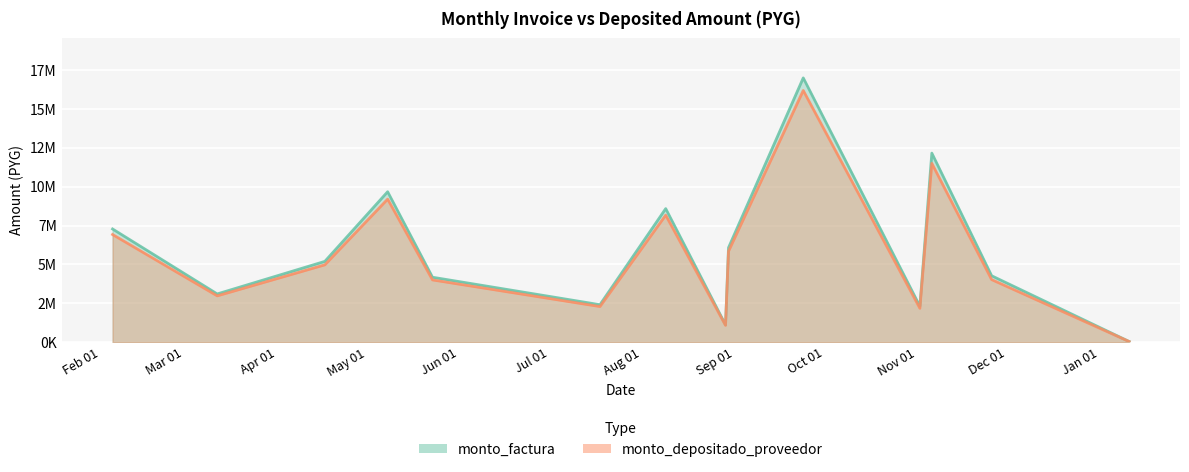

What is the spread (max minus min) of values at 2018-08-29?

34382